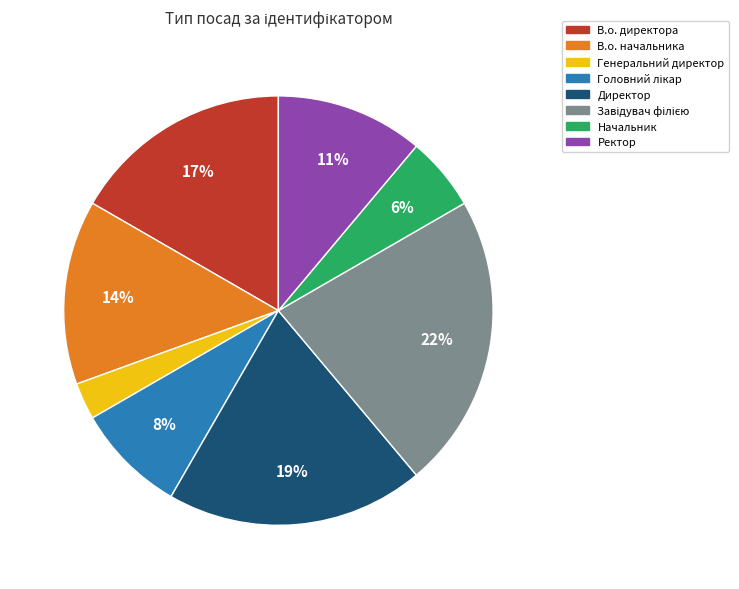

What is the smallest slice in the pie chart?

Генеральний директор